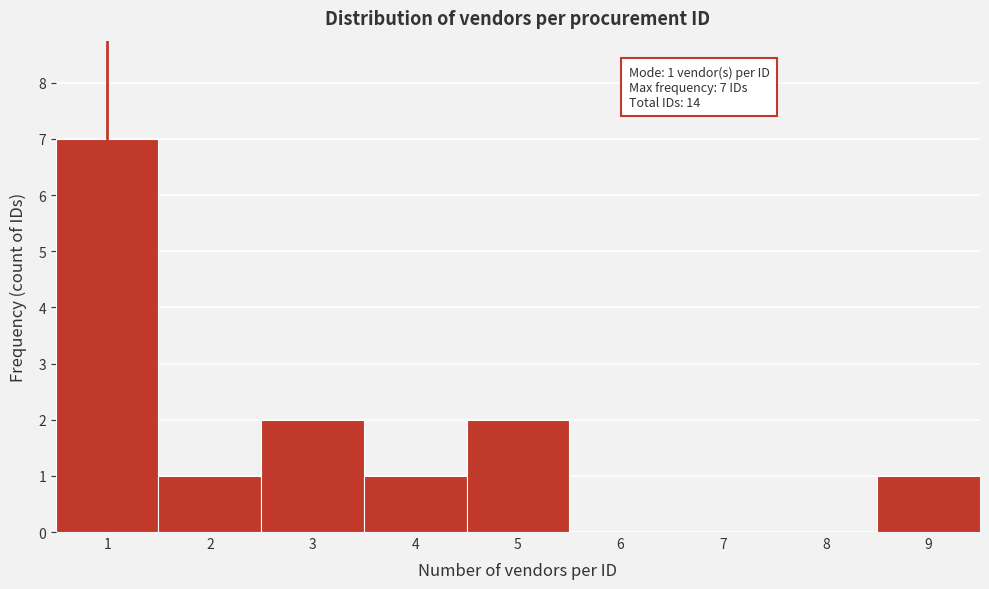

Which range on the x-axis has the tallest bar?

0.5 to 1.5